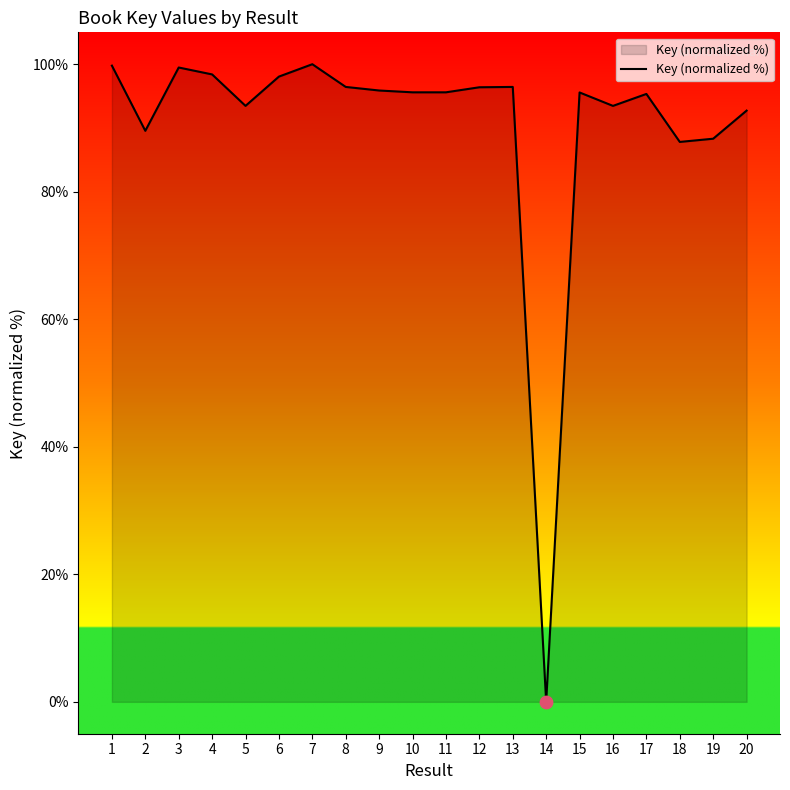

What is the change in value from 15 to 20?

-2.8